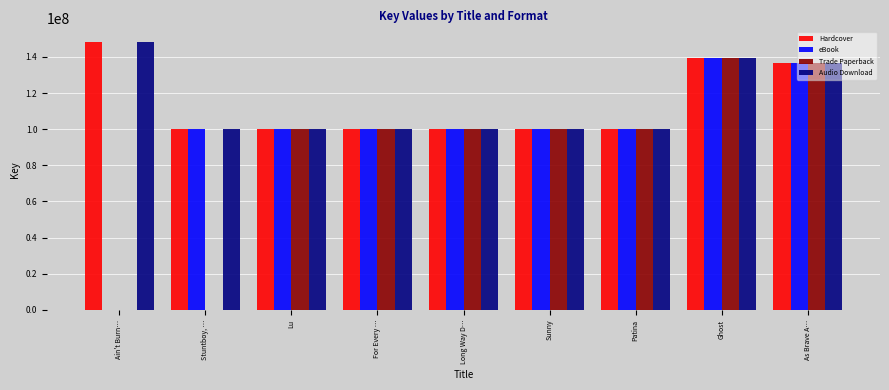

How many groups of bars are there?

9